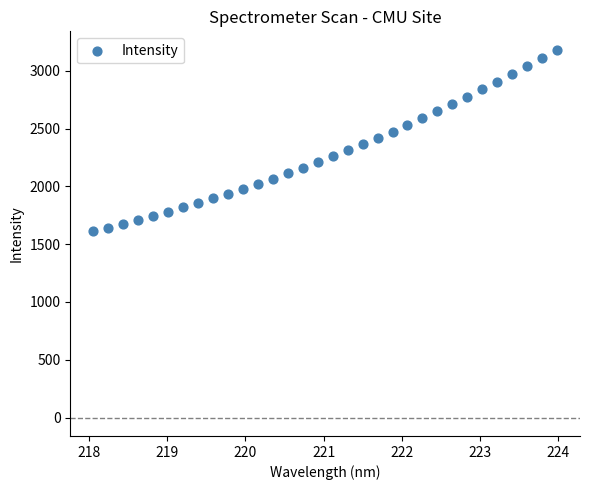

What is the range of Y values (max minus min)?

1570.0